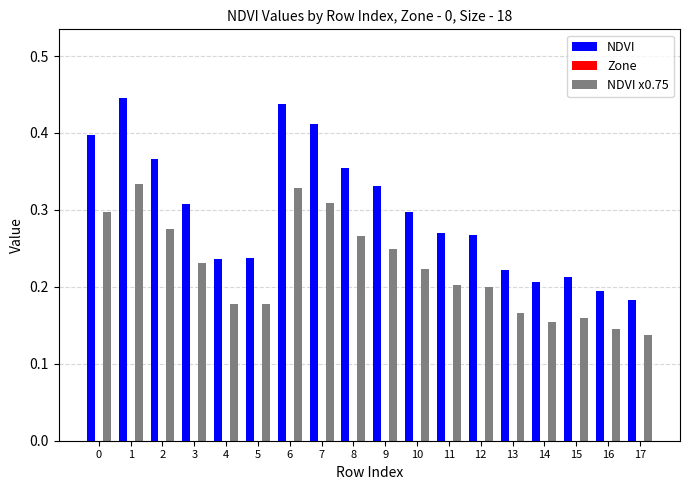

The NDVI x0.75 series shows 0.4 at 7. True or false?

False